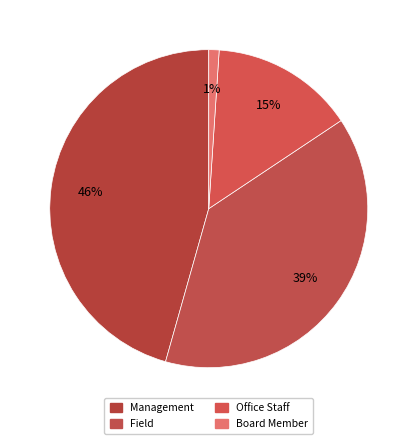

How many slices are in this pie chart?

4